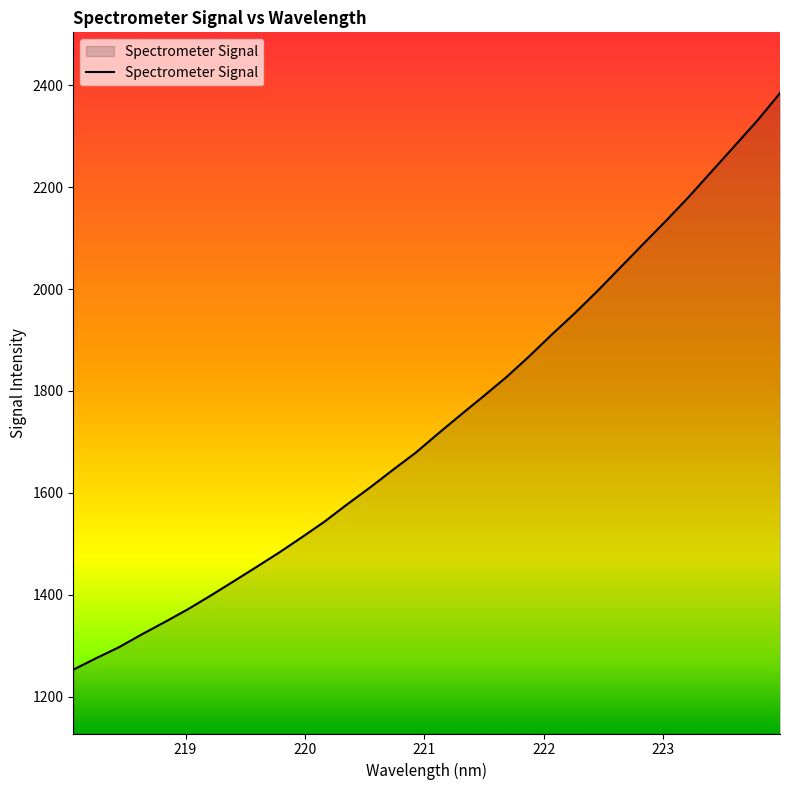

Reading left to right, extract all data points from this chart.

1252.9	1275.4	1297.0	1322.2	1346.2	1370.9	1397.8	1425.6	1453.7	1482.2	1512.3	1543.2	1577.3	1610.3	1644.8	1678.5	1716.6	1753.7	1790.3	1827.6	1868.5	1911.6	1953.1	1996.8	2042.9	2088.8	2134.4	2181.3	2231.0	2280.7	2330.5	2384.7